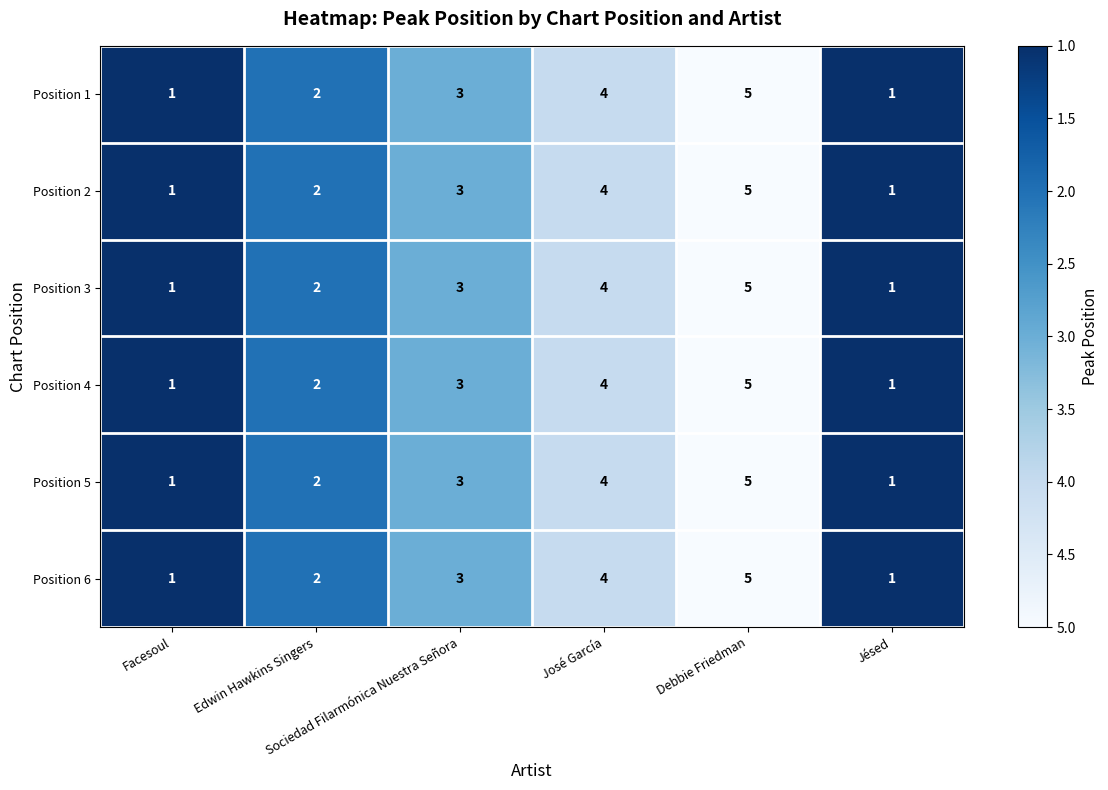

What is the difference between the maximum and minimum values in the Position 1 series?

4